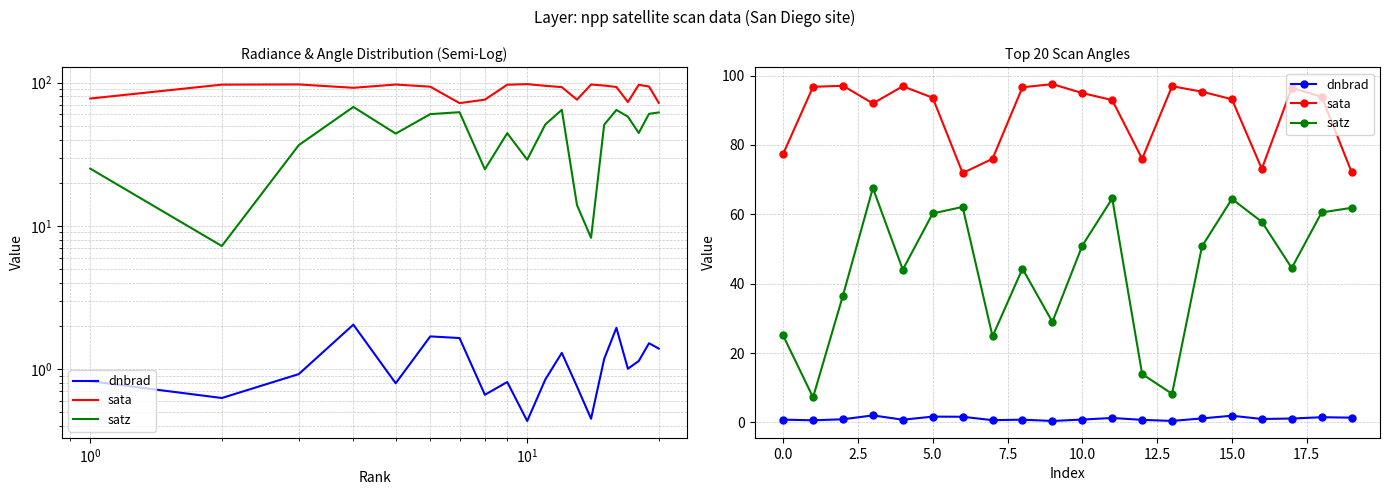

How many lines are shown in the chart?

3